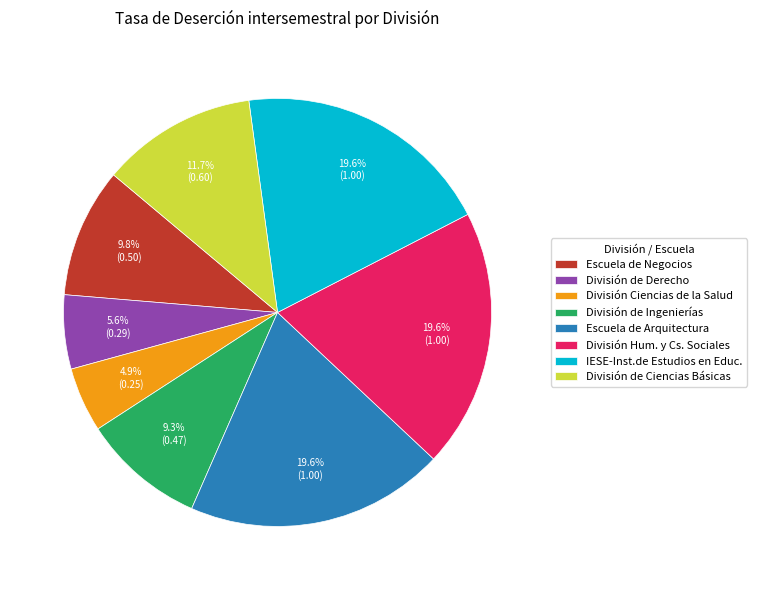

The IESE-Inst.de Estudios en Educ. slice represents 20% of the pie. True or false?

True